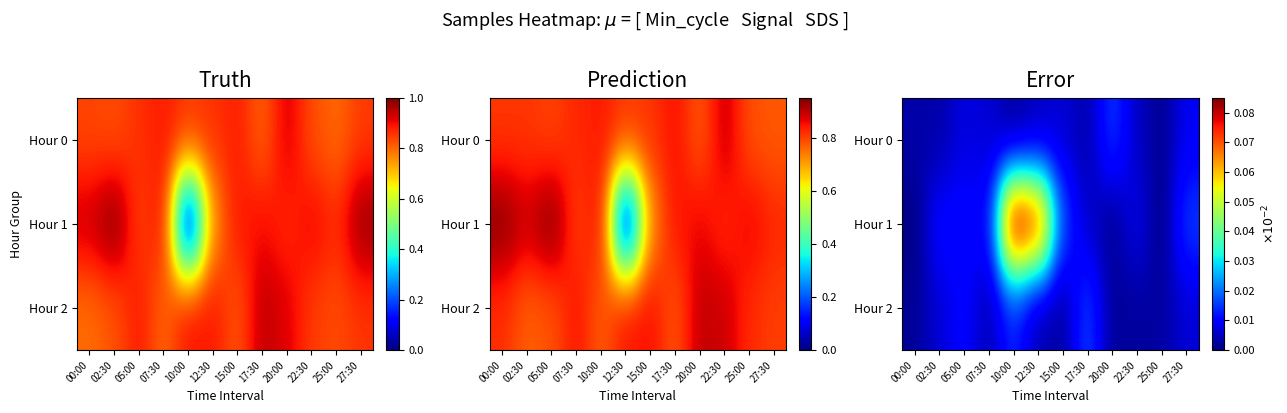

Between 00:00 and 17:30, which is larger?

00:00